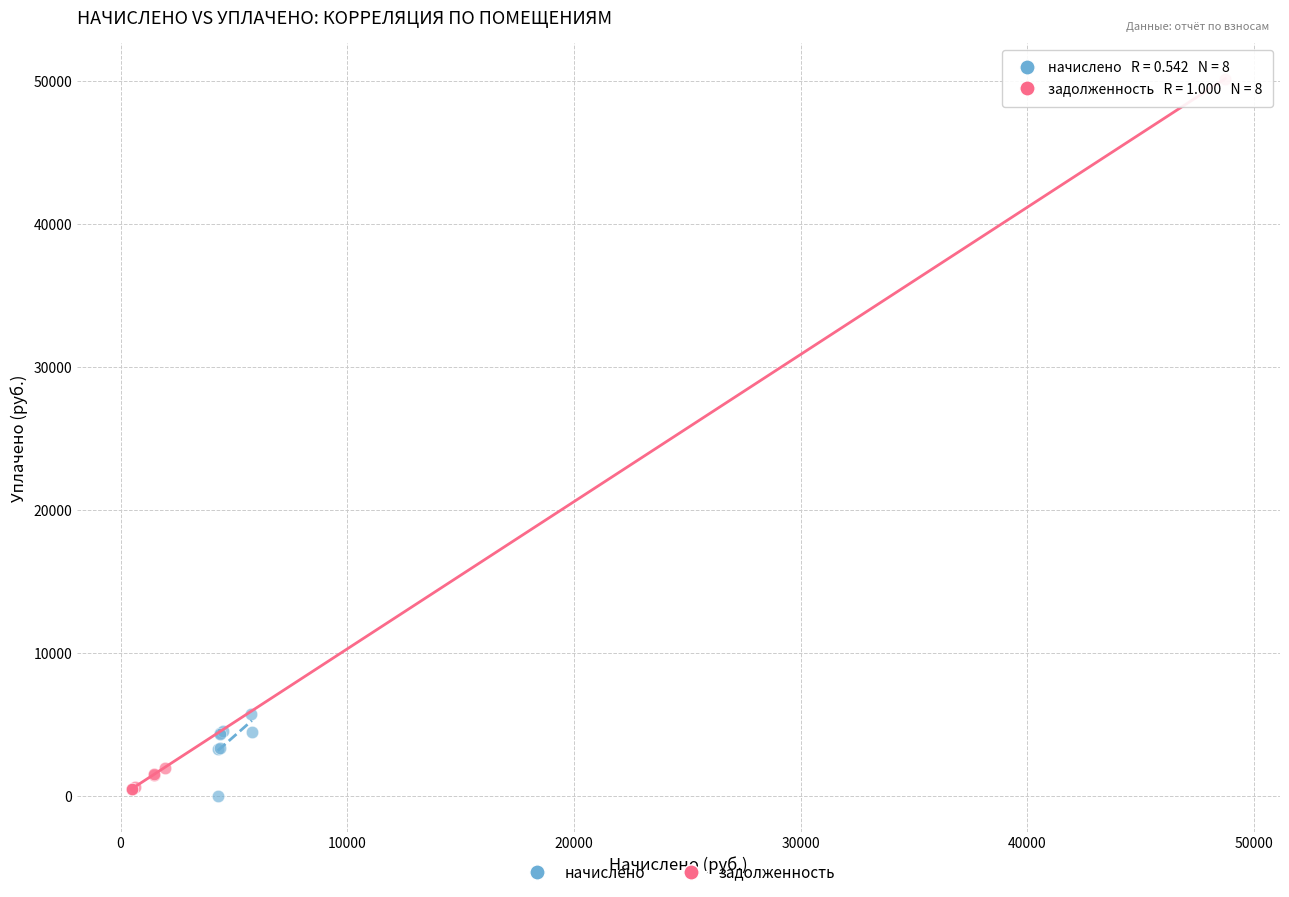

Which series reaches the maximum Y coordinate?

задолженность